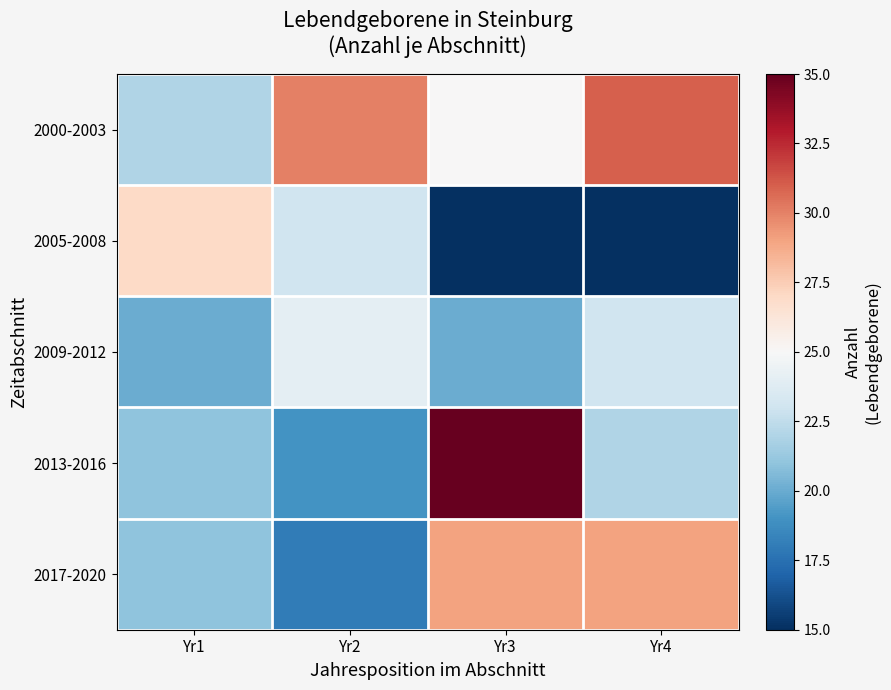

At how many categories does at least one series exceed 28?

3